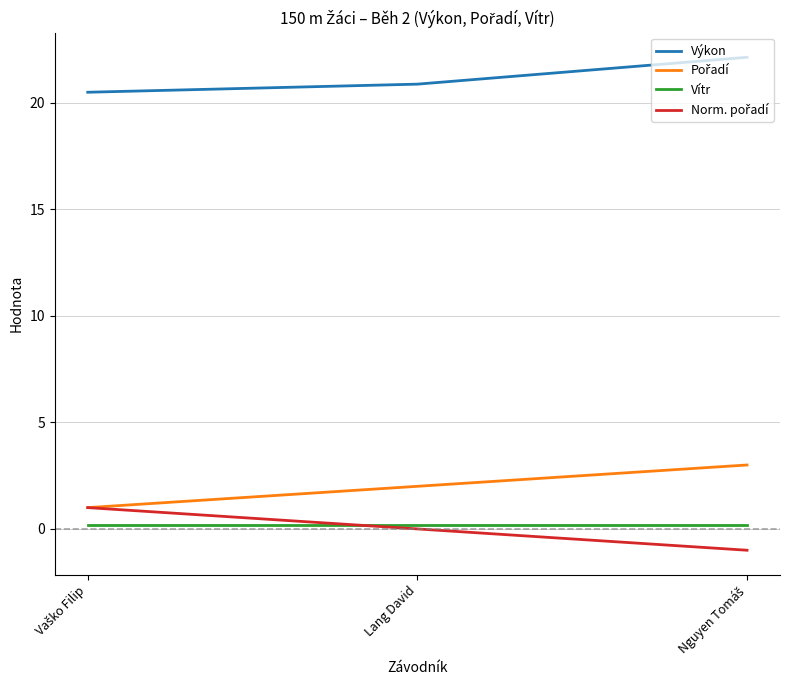

Which series has the largest total across all categories?

Výkon